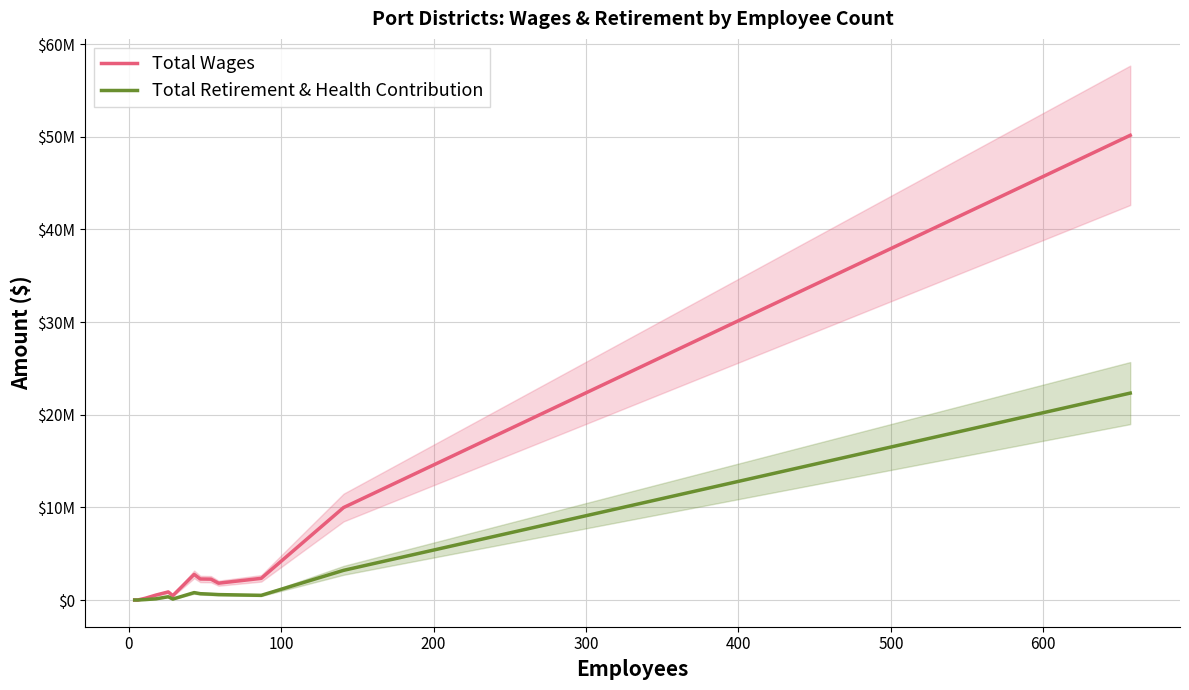

Is the value of Total Wages at 10 greater than the value of Total Retirement & Health Contribution at −100?

Yes